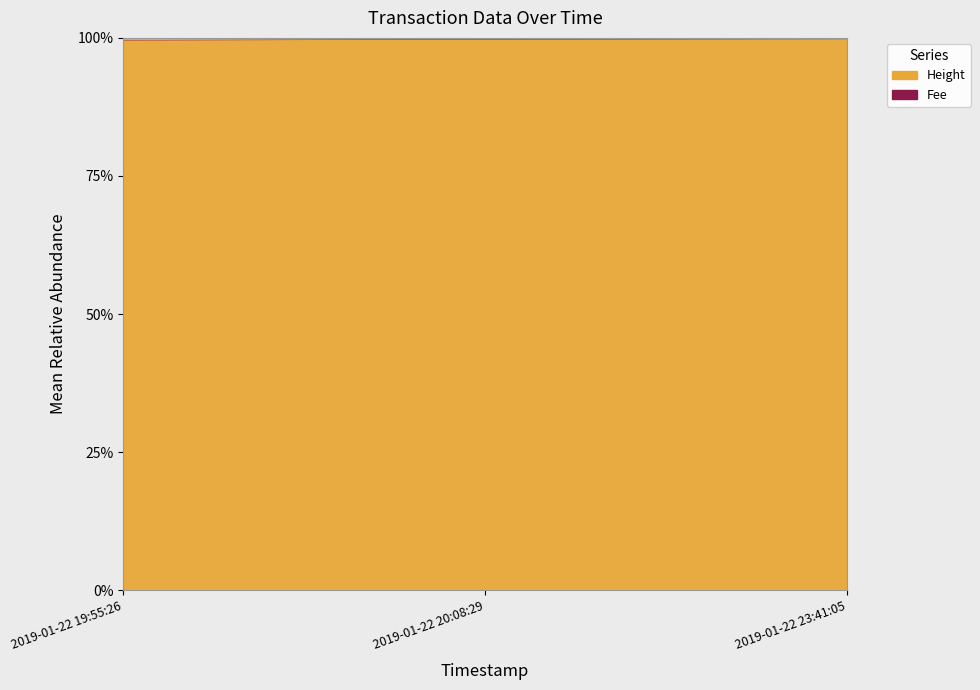

What is the value of the 3rd point from the left?

100.0